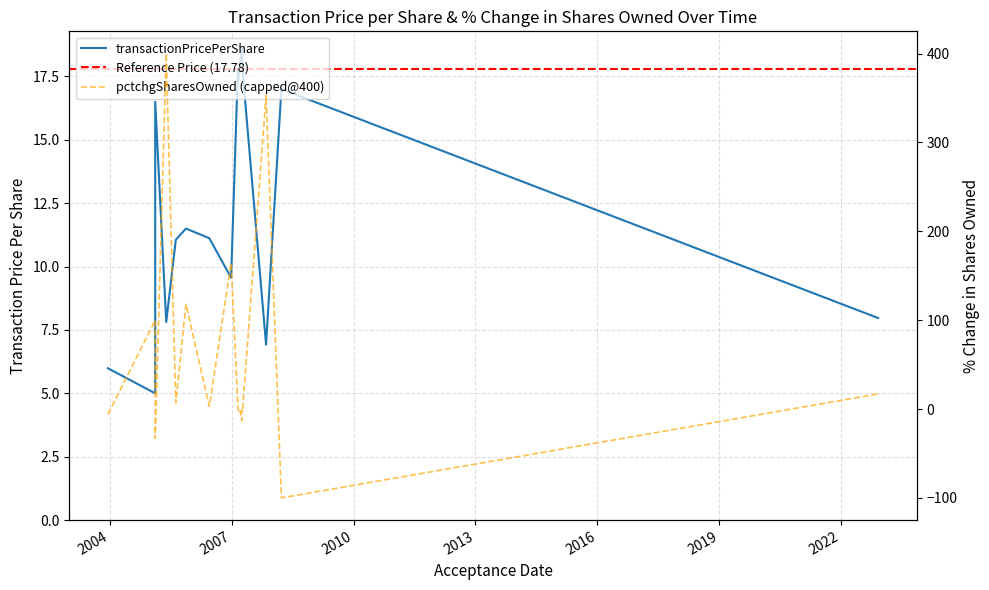

At which category does the chart reach its minimum across all series?

2005-02-14